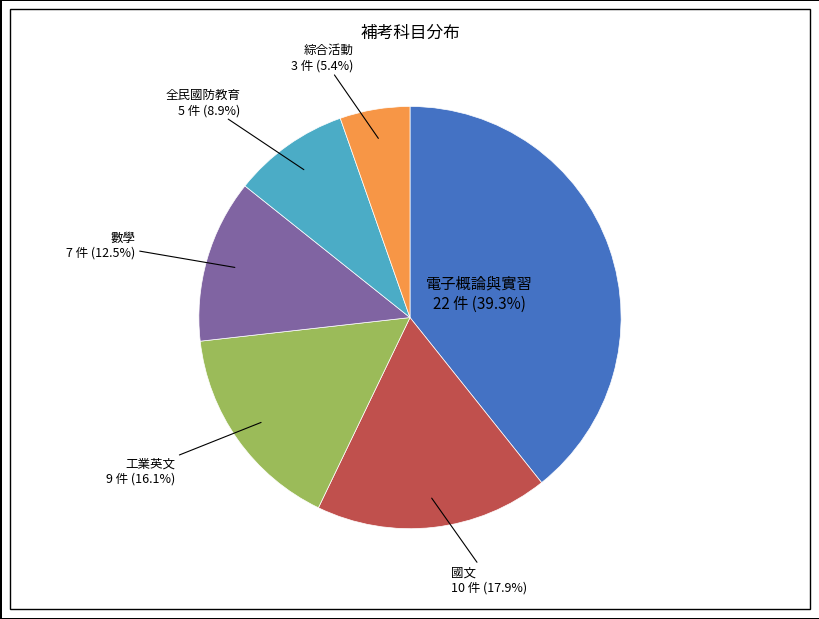

Combined, do 全民國防教育 and 數學 account for over 50%?

No